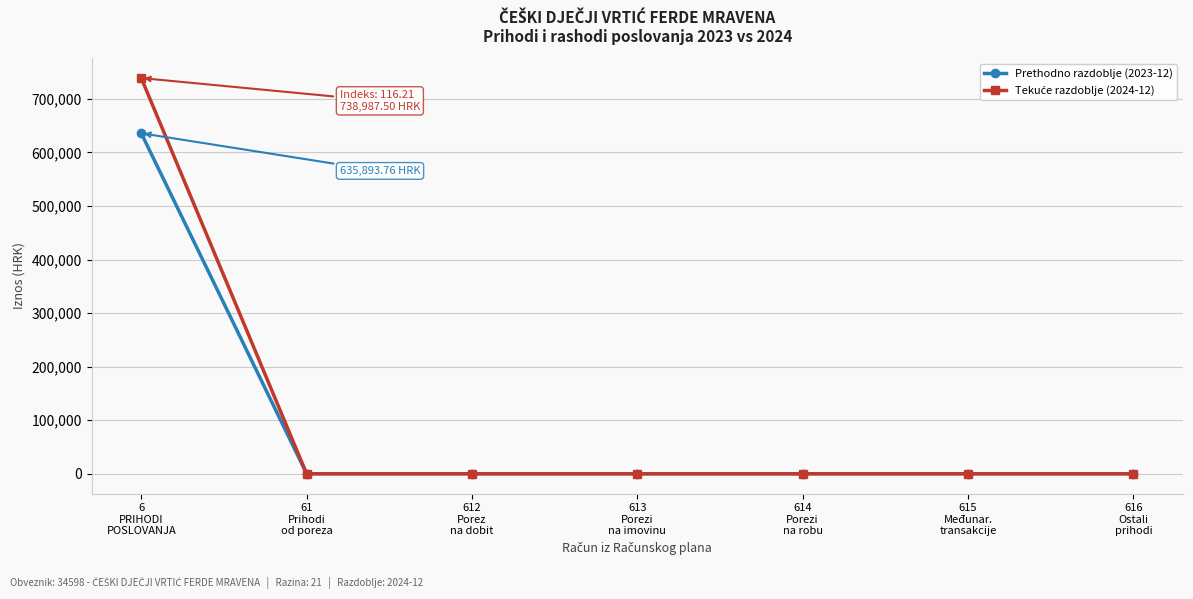

How many distinct data groups are displayed?

2